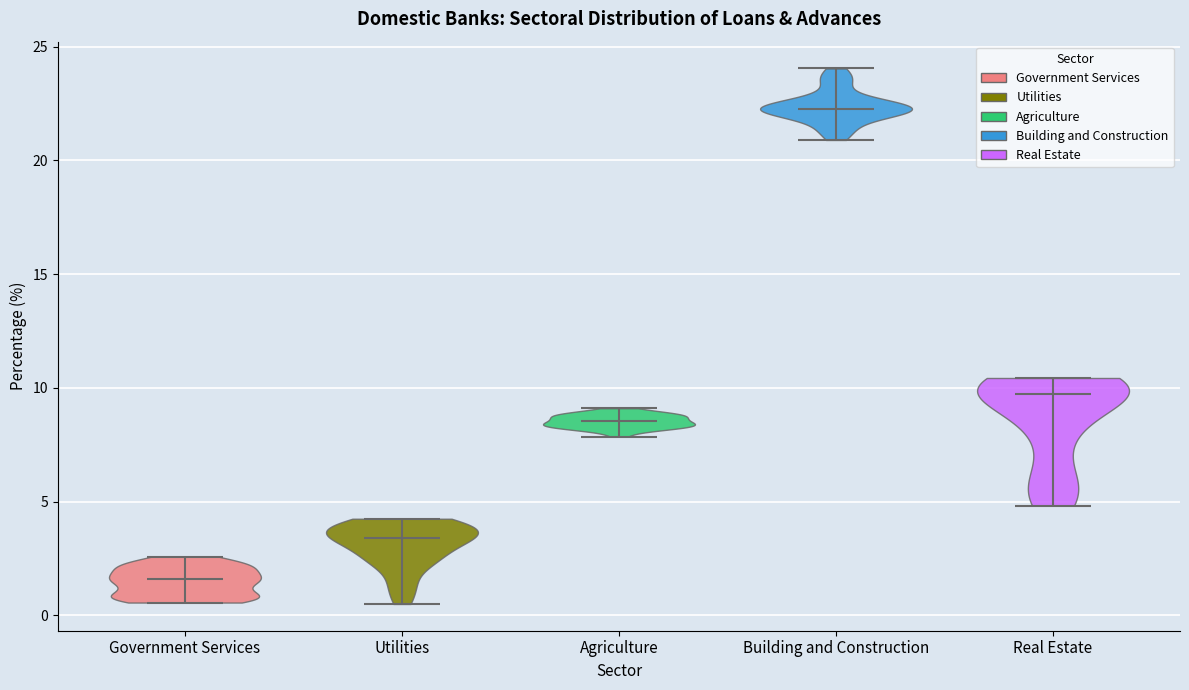

Reading left to right, read every violin against the y-axis: where its median line is, and the lowest and highest points it reaches. The values are not printed on the chart, so give them approximately, as read against the axis.

Government Services: median line 1.5, lowest point 0.5, highest point 2.5
Utilities: median line 3.5, lowest point 0.5, highest point 4.5
Agriculture: median line 8.5, lowest point 8.0, highest point 9.0
Building and Construction: median line 22.5, lowest point 21.0, highest point 24.0
Real Estate: median line 10.0, lowest point 5.0, highest point 10.5